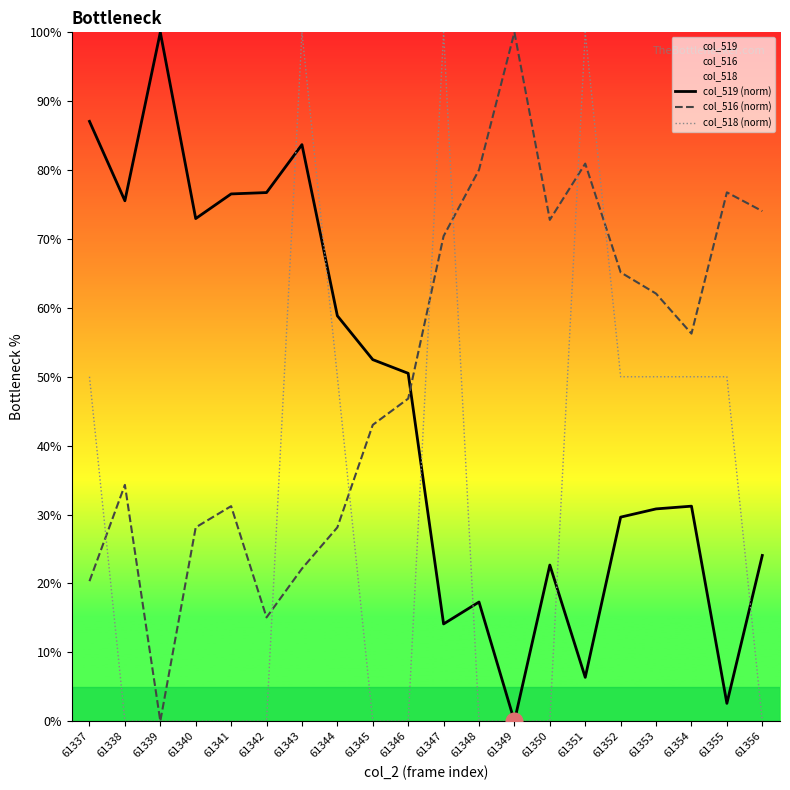

How many lines are shown in the chart?

3